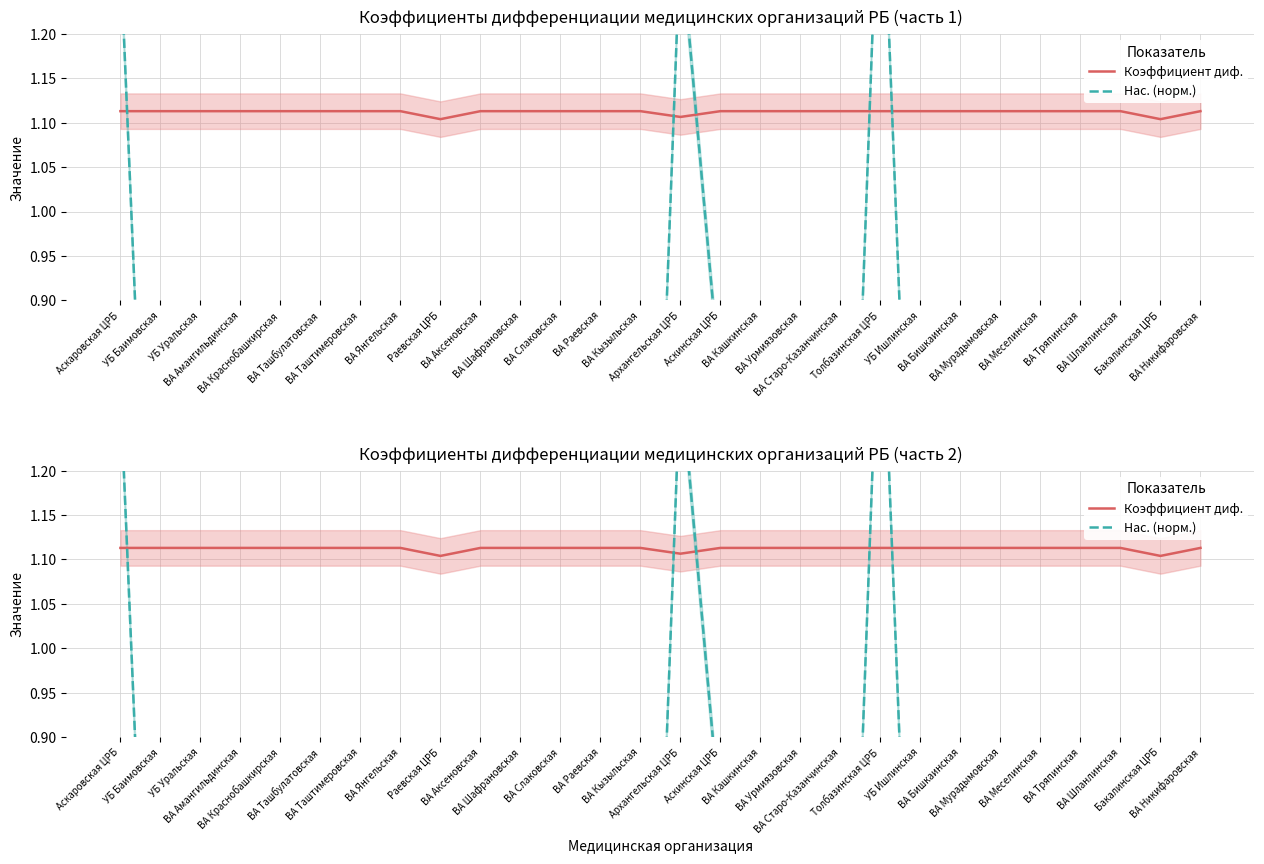

Which label corresponds to the smallest value in the chart?

Бакалинская ЦРБ